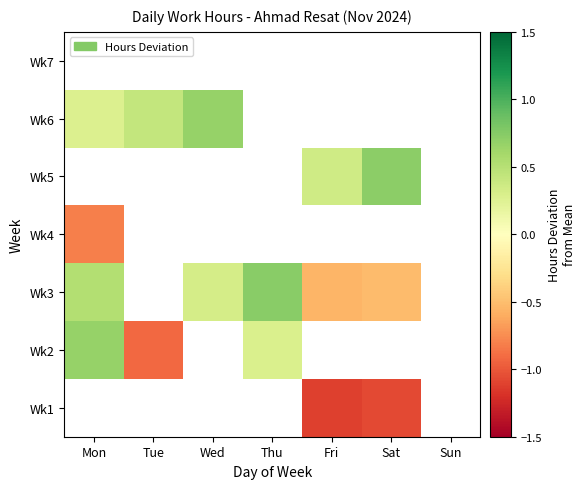

The value of Wk2 at Mon is 0.2. True or false?

False